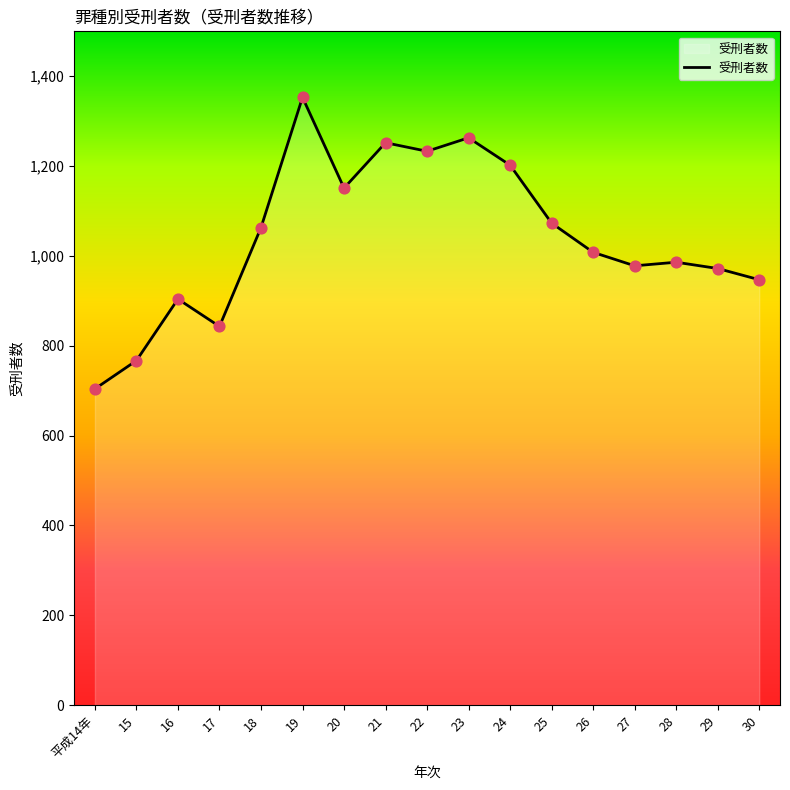

What is the change in value from 19 to 30?

-406